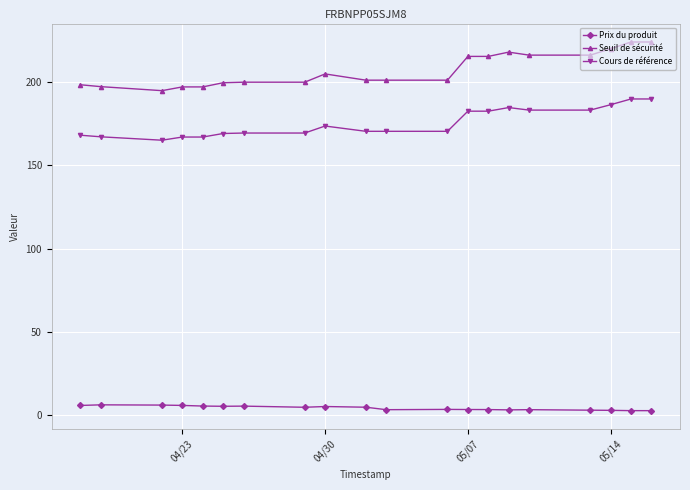

The value of Prix du produit at 05/07 is 3.6. True or false?

True